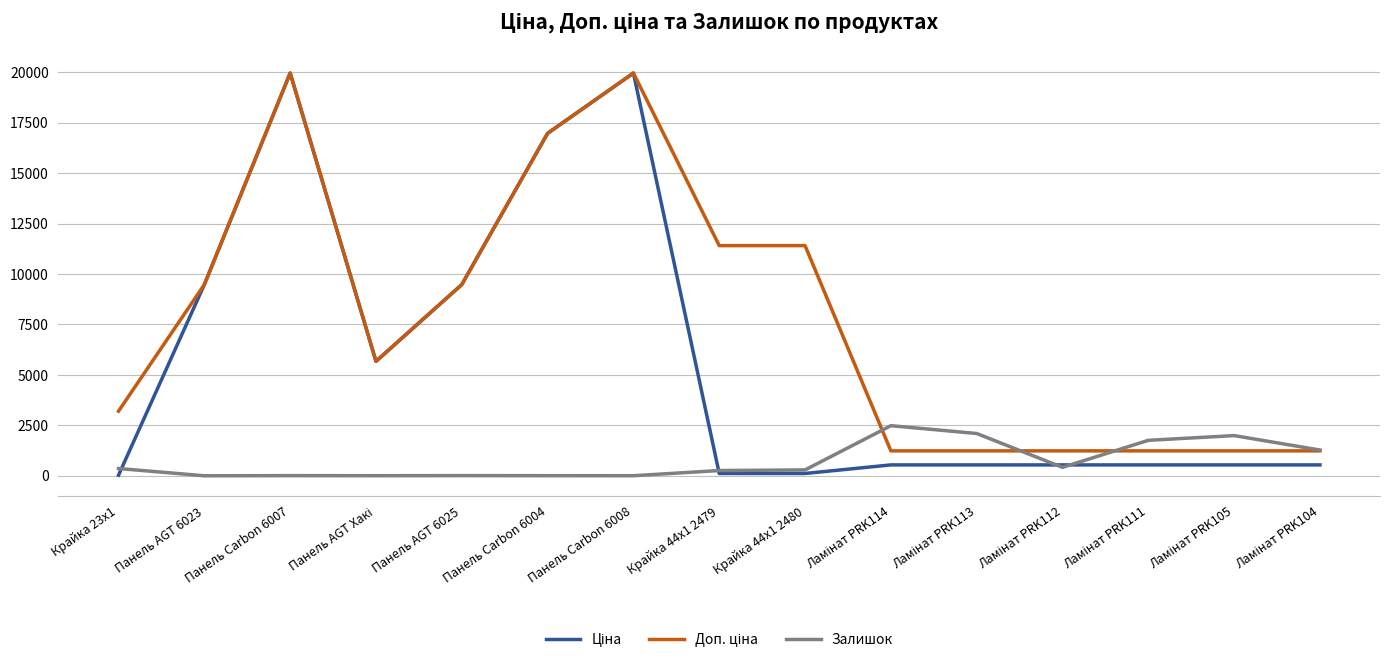

What is the difference between the second highest and second lowest values in the Доп. ціна series?

18728.8